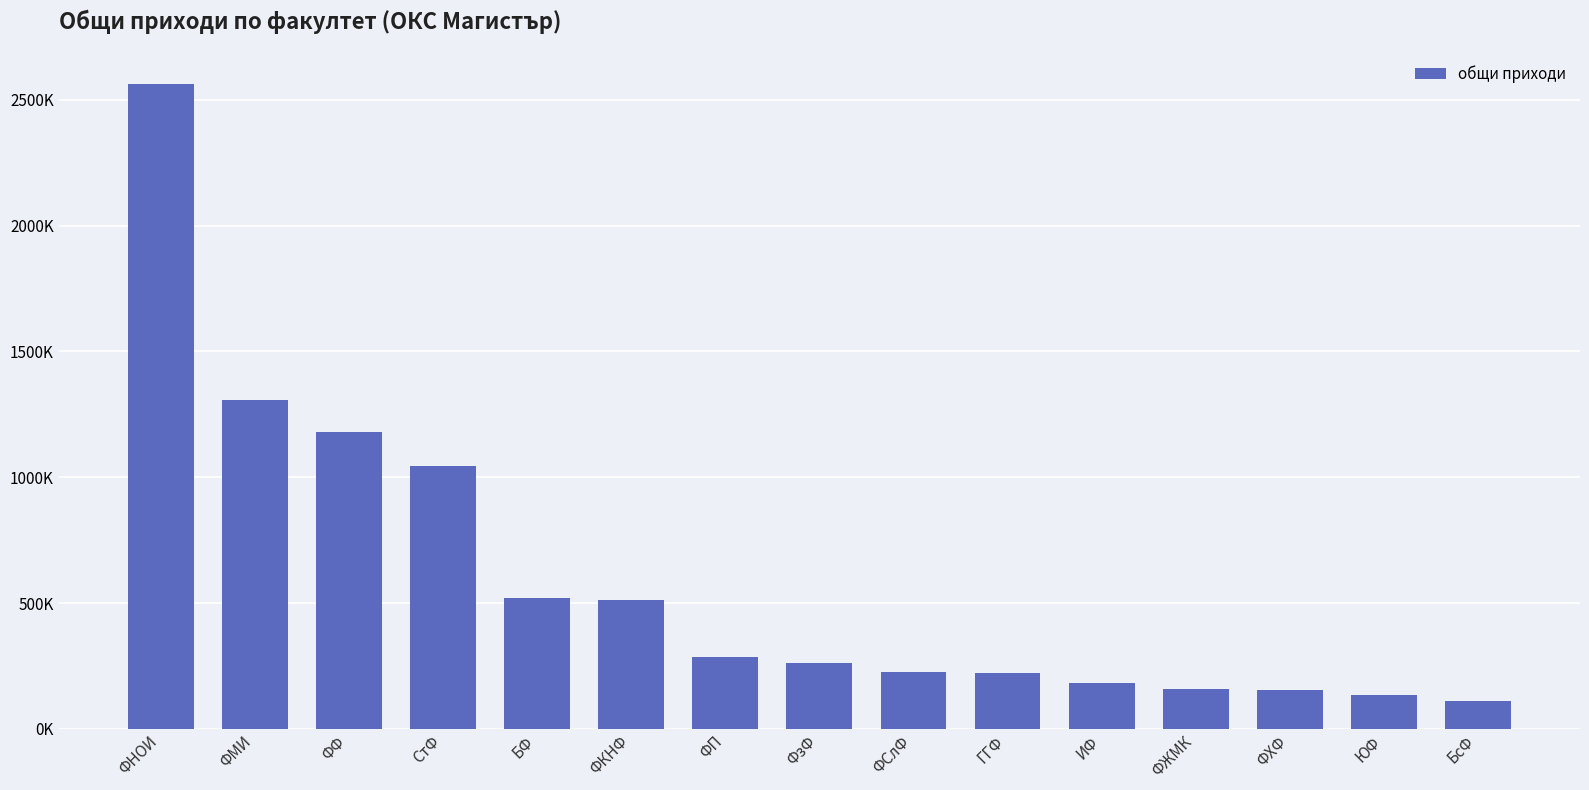

Is it true that the value at ГГФ is 221119.5?

True